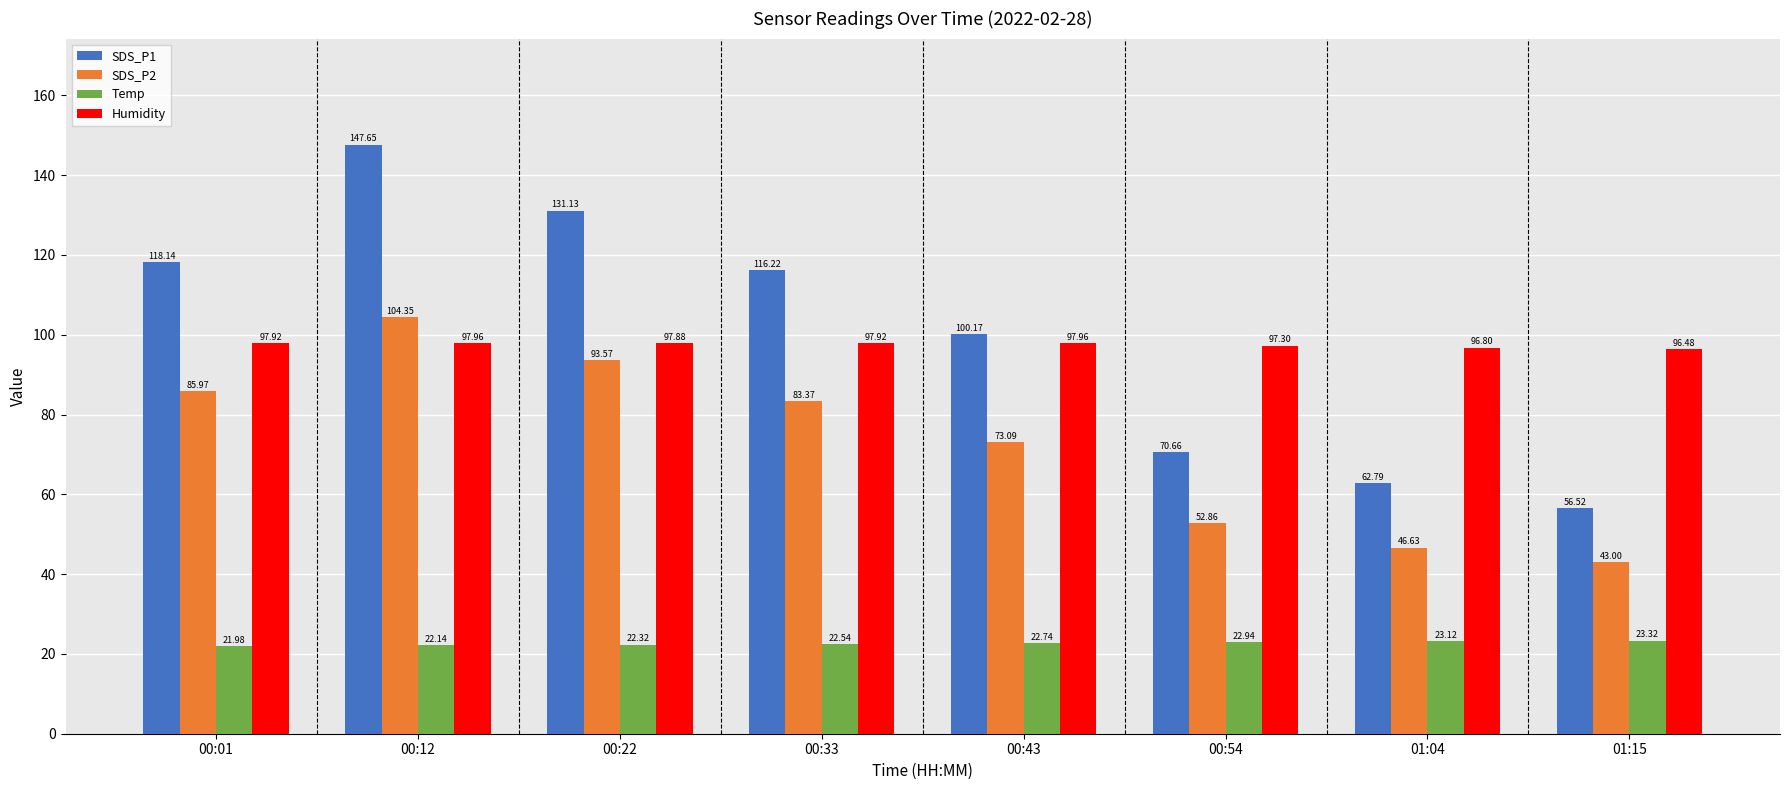

What is the greatest value displayed?

147.7